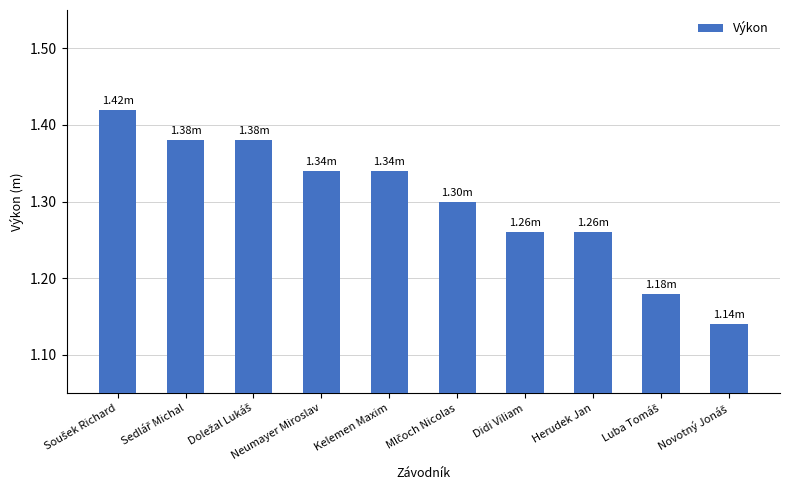

What is the label of the 4th bar from the left?

Neumayer Miroslav